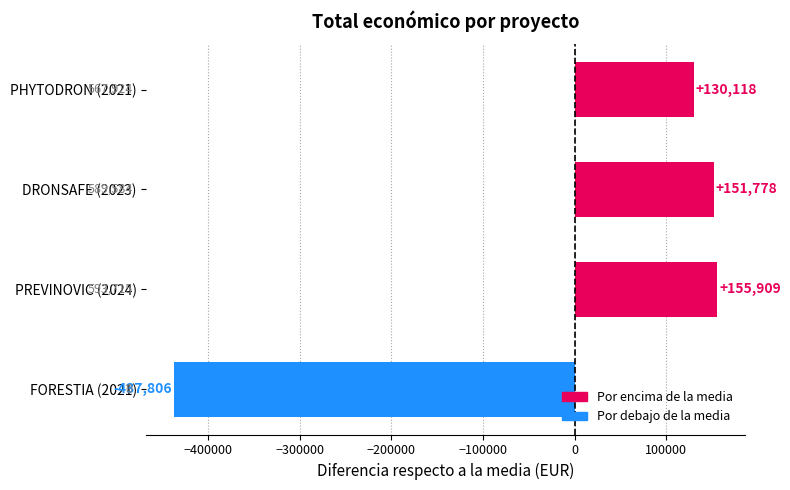

Approximately how many times larger is the value at DRONSAFE (2023) compared to PHYTODRON (2021)?

1.2